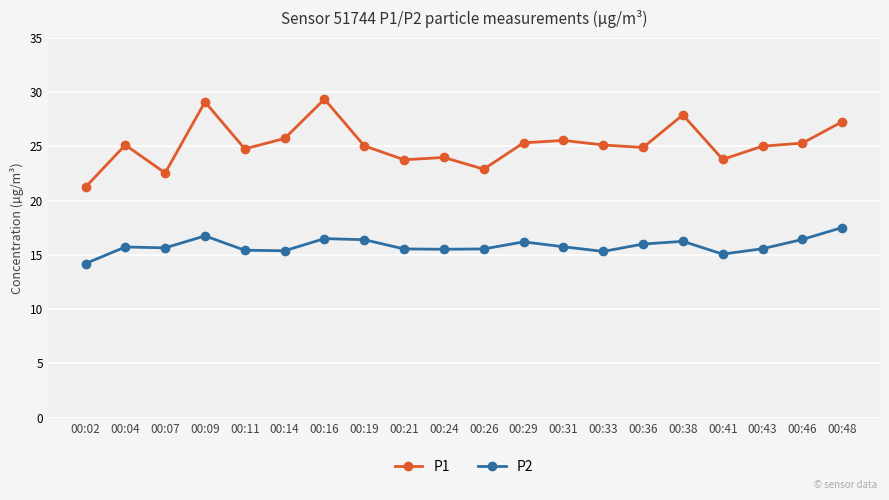

True or false: P1 has more than 2 interior local peaks.

True